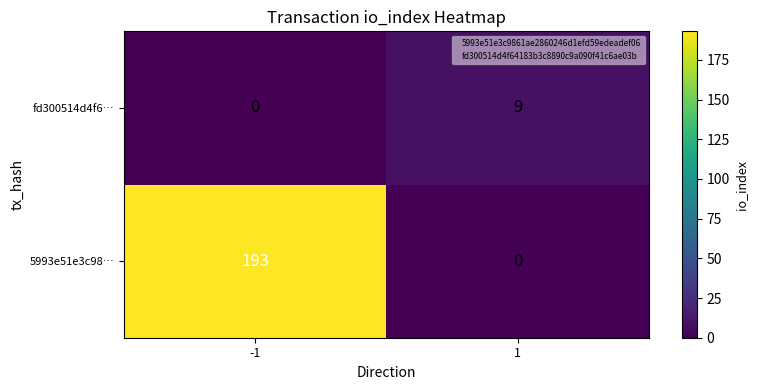

What is the difference between the 5993e51e3c98… values at -1 and 1?

193